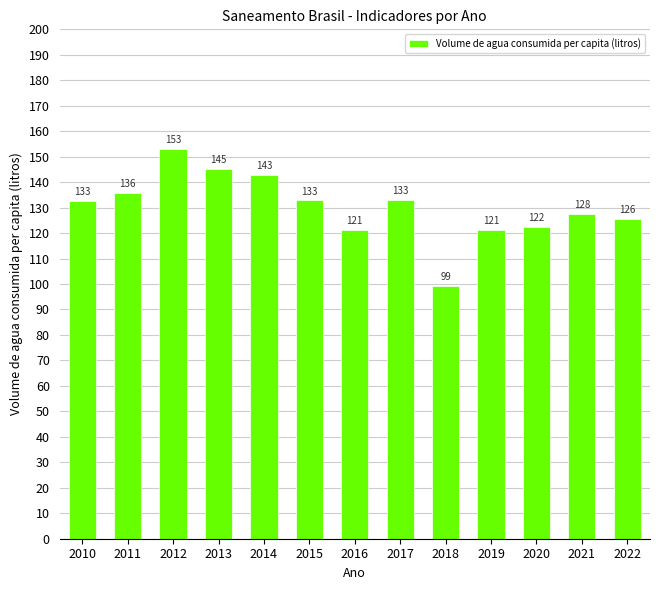

How many data points are above 132?

7